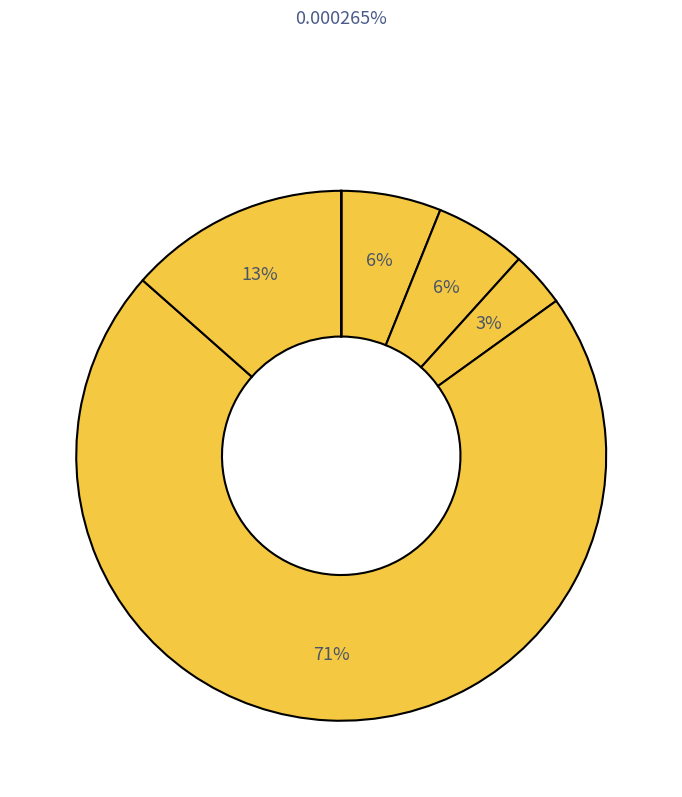

How many segments does this pie chart have?

6